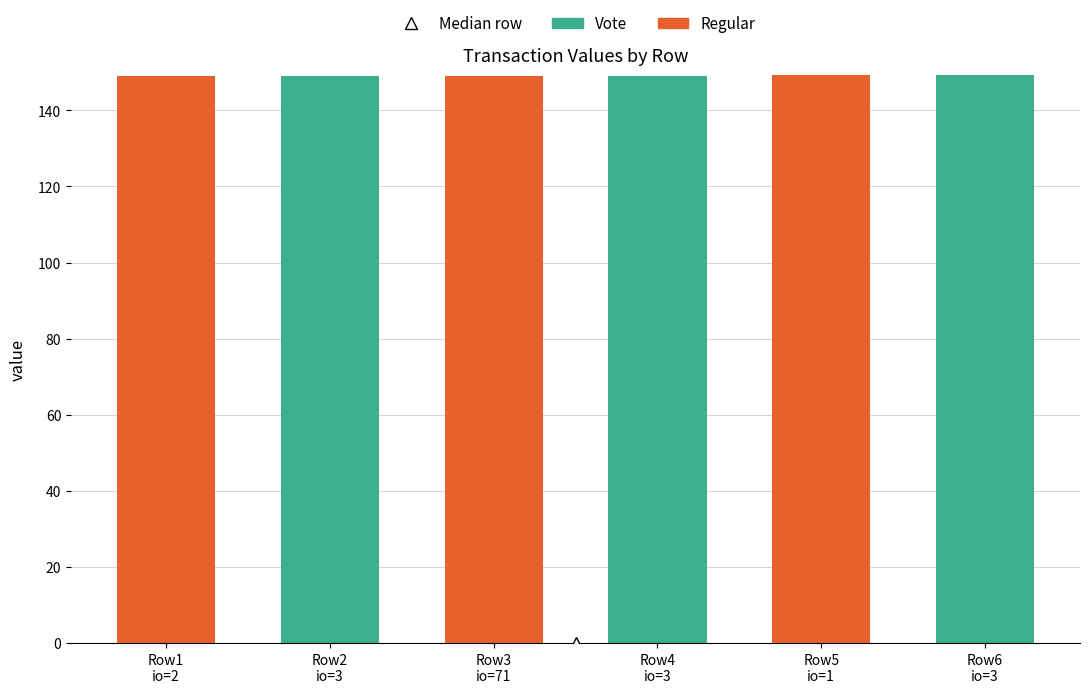

True or false: Vote has a value of 0.0 at Row1
io=2.

True